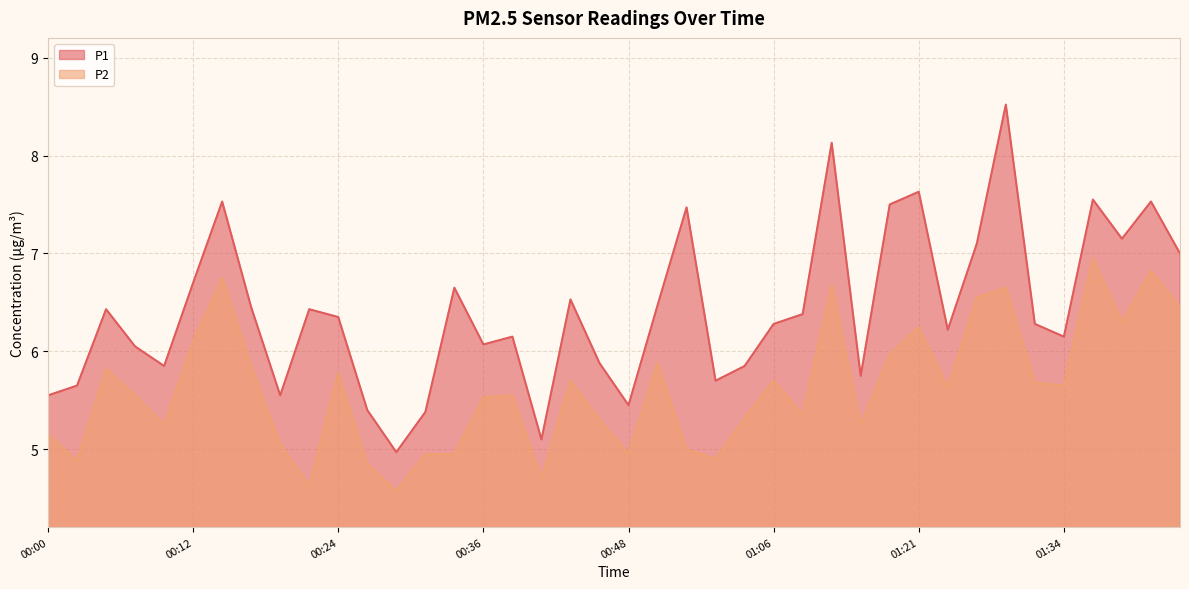

True or false: P1 and P2 intersect in this chart.

False